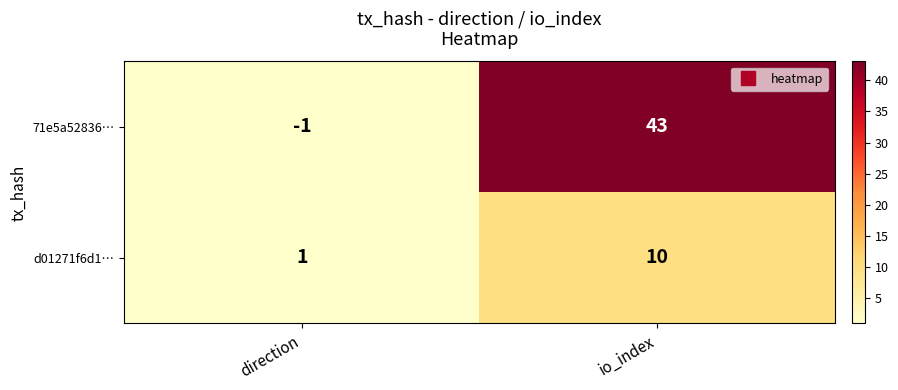

How many data points does each series have?

2